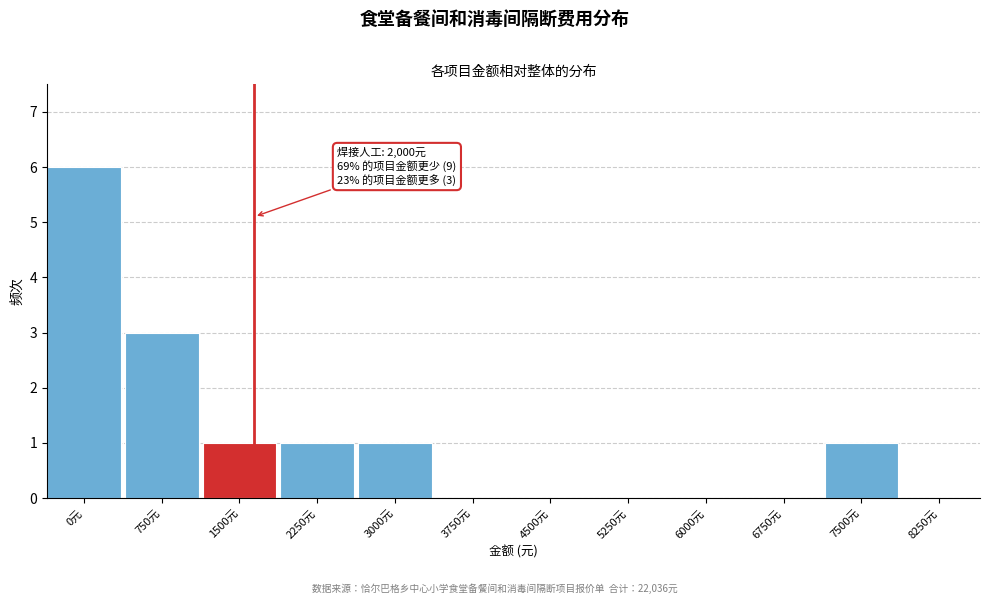

Reading left to right, list all the values displayed in this chart.

0元=6	750元=3	1500元=1	2250元=1	3000元=1	3750元=0	4500元=0	5250元=0	6000元=0	6750元=0	7500元=1	8250元=0